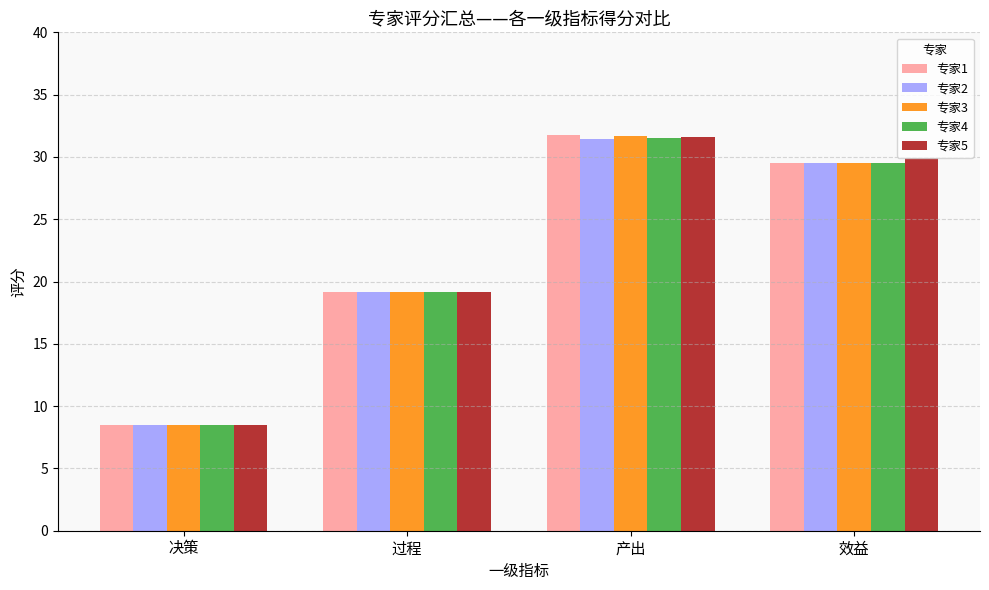

What is the spread (max minus min) of values at 效益?

0.4